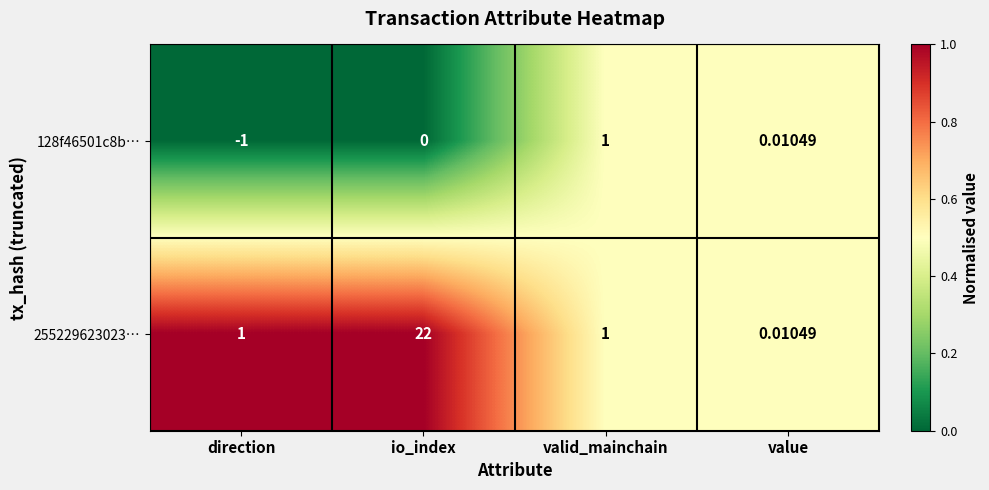

At which category is the sum across all series the highest?

io_index